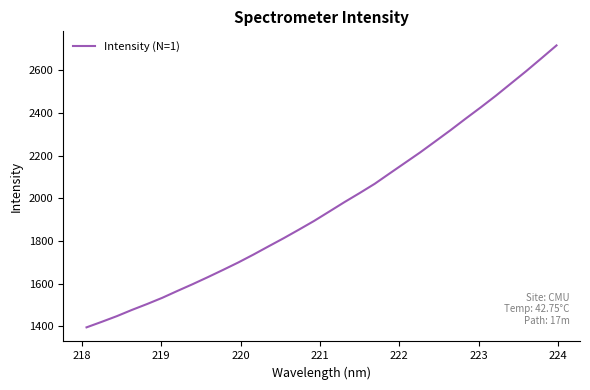

What is the greatest value displayed?

2716.7